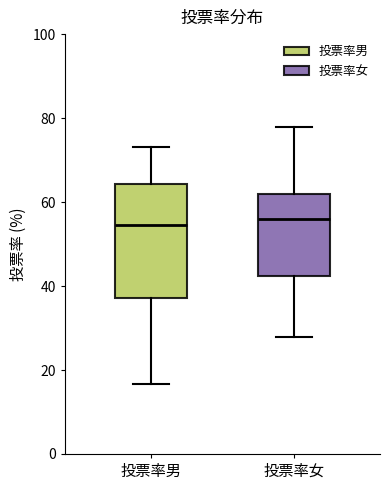

Where does the median line of the box for 投票率女 sit on the y-axis? The values are not printed on the chart, so give them approximately, as read against the axis.

56